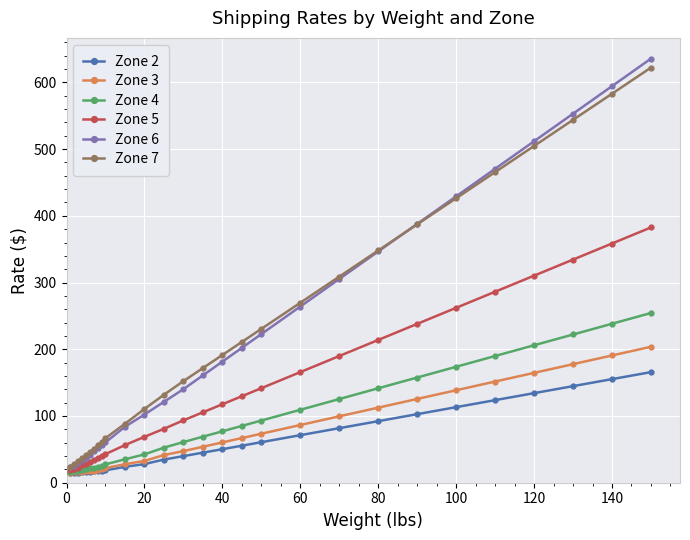

What is the sum of all Zone 6 values?

6120.3